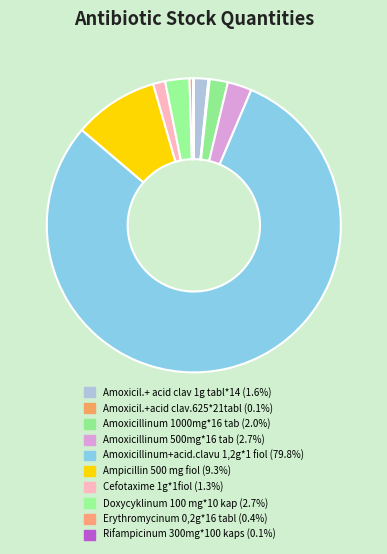

Which slice is the smallest?

Rifampicinum 300mg*100 kaps